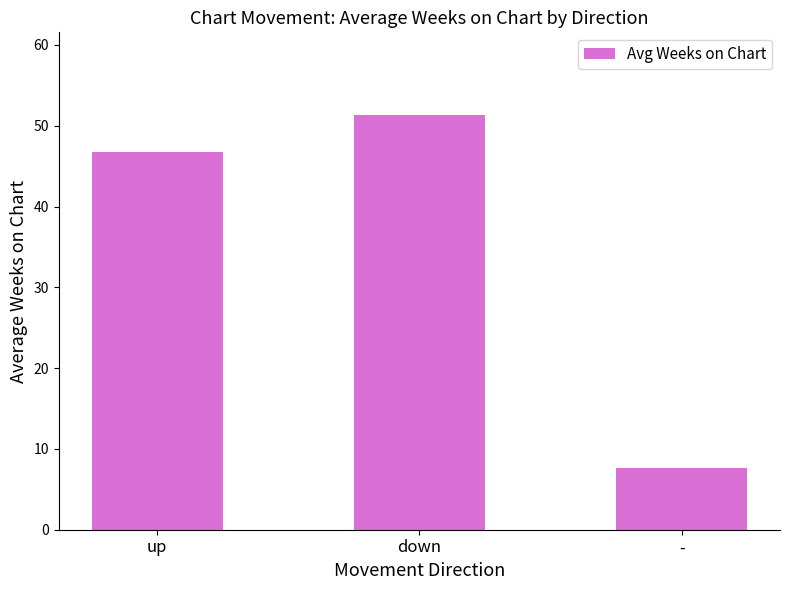

Is it true that the value at - is 7.7?

True